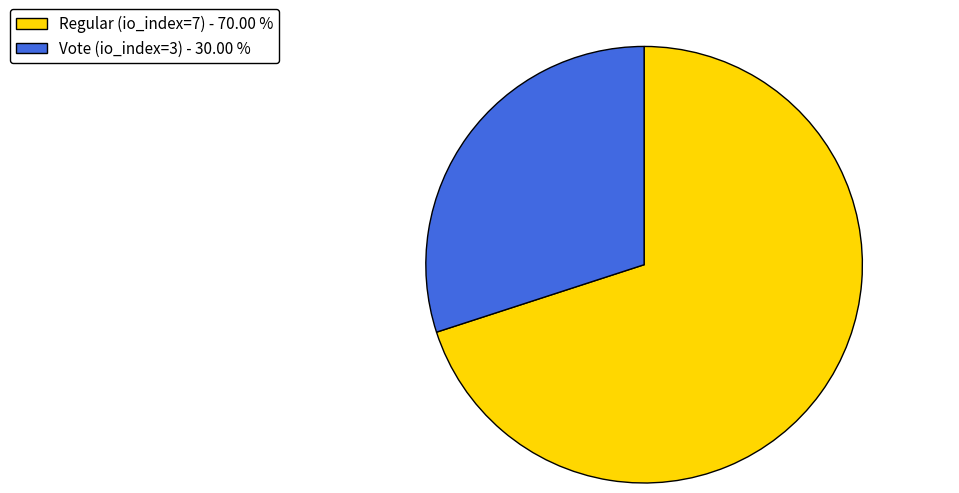

Which category has the biggest portion of the pie?

Regular (io_index=7)